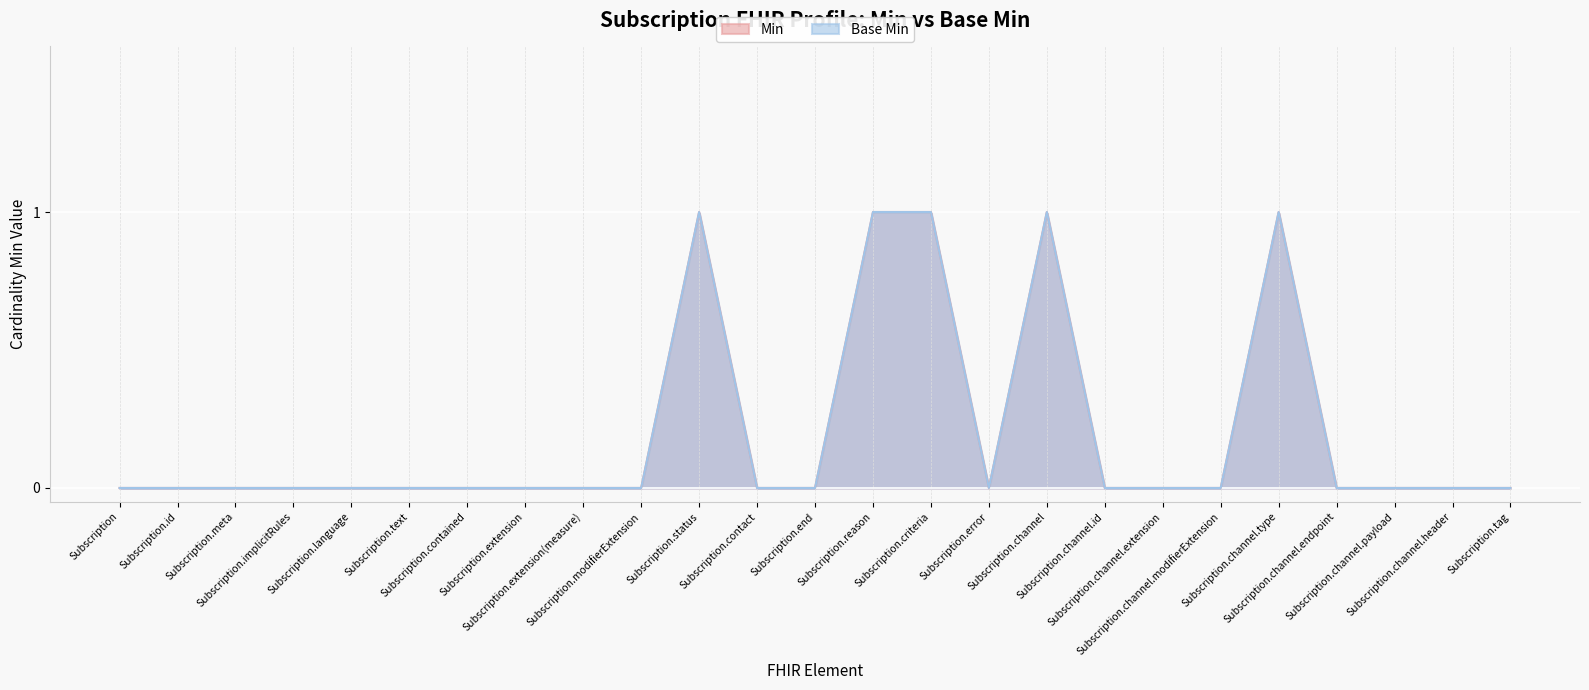

Does the chart display data point markers on the line(s)?

No